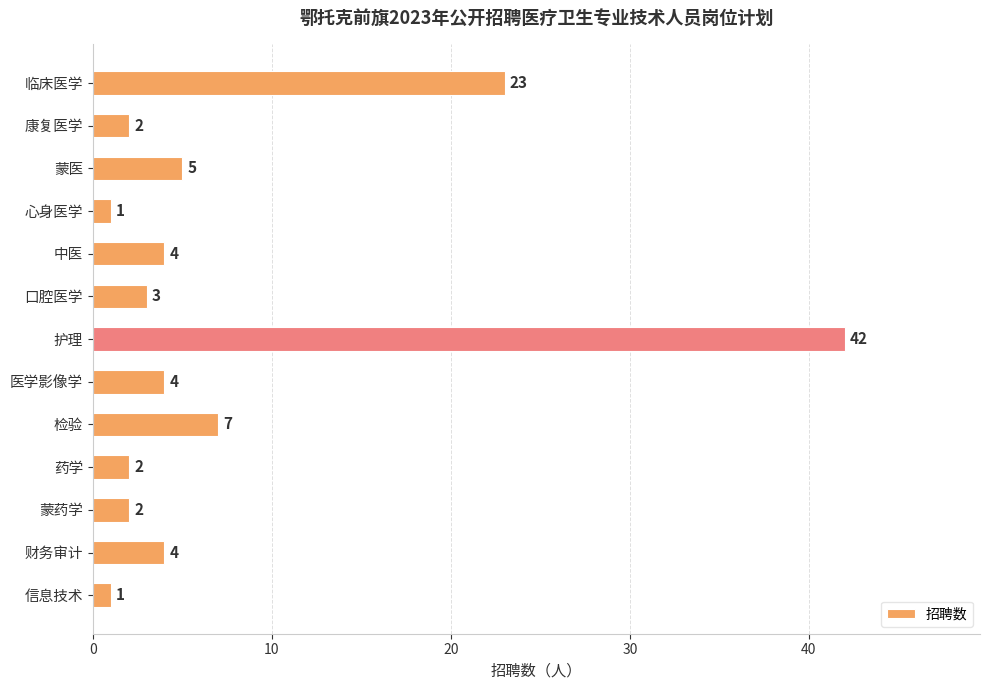

Count the number of data series in this chart.

1